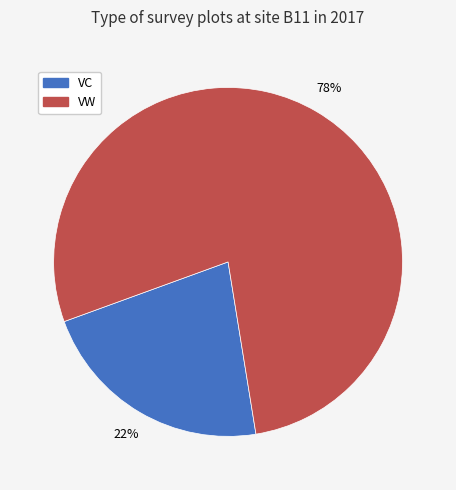

Does any single category account for the majority?

Yes